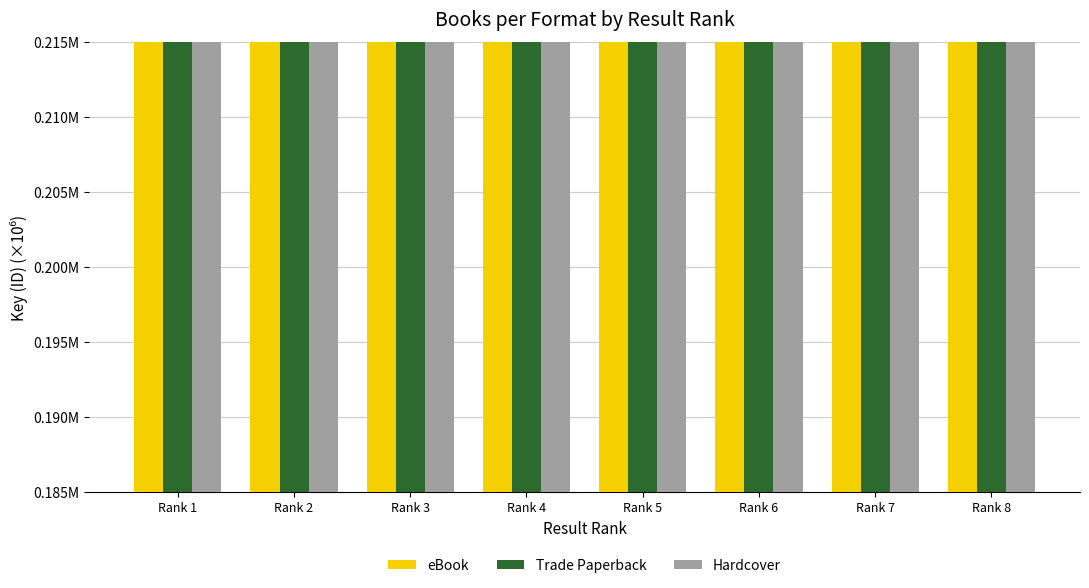

At which category is the sum across all series the highest?

Rank 1